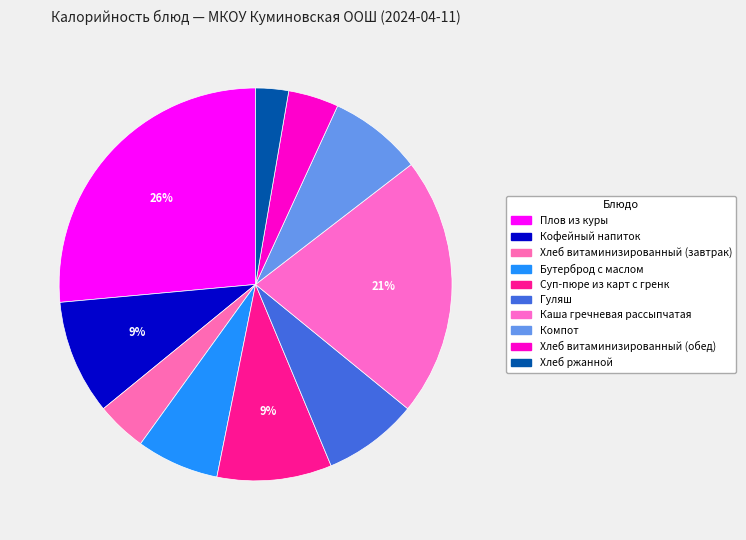

Is there a majority slice in this chart?

No